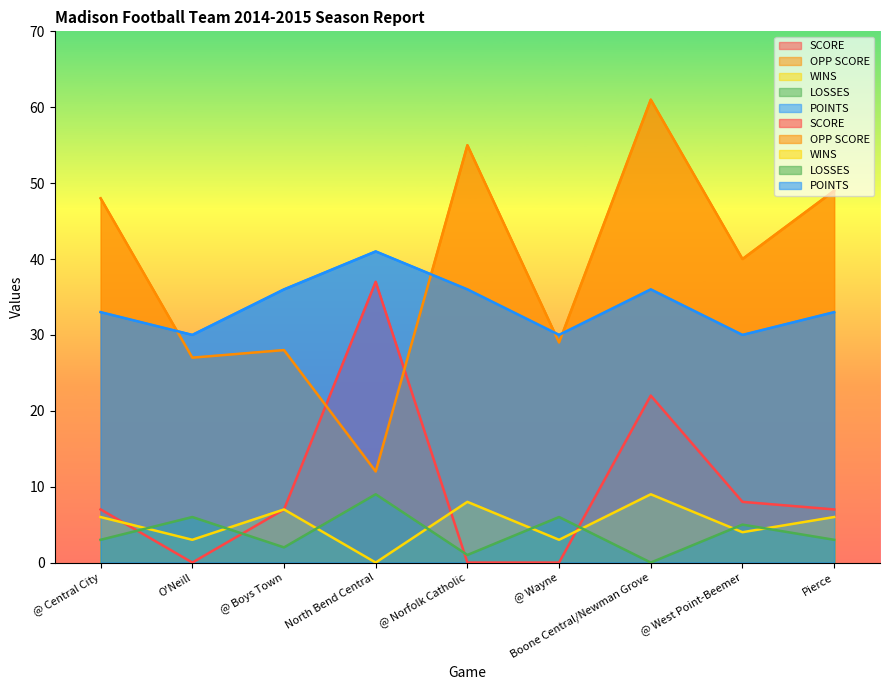

At which category does LOSSES reach its first local peak?

O'Neill